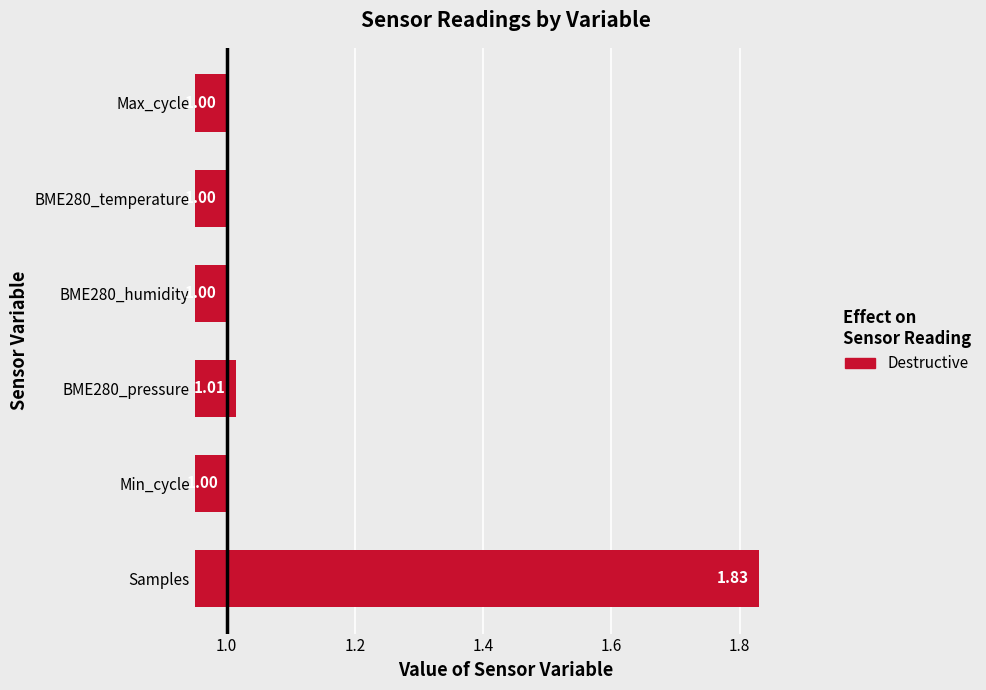

What is the minimum value shown in the chart?

1.0